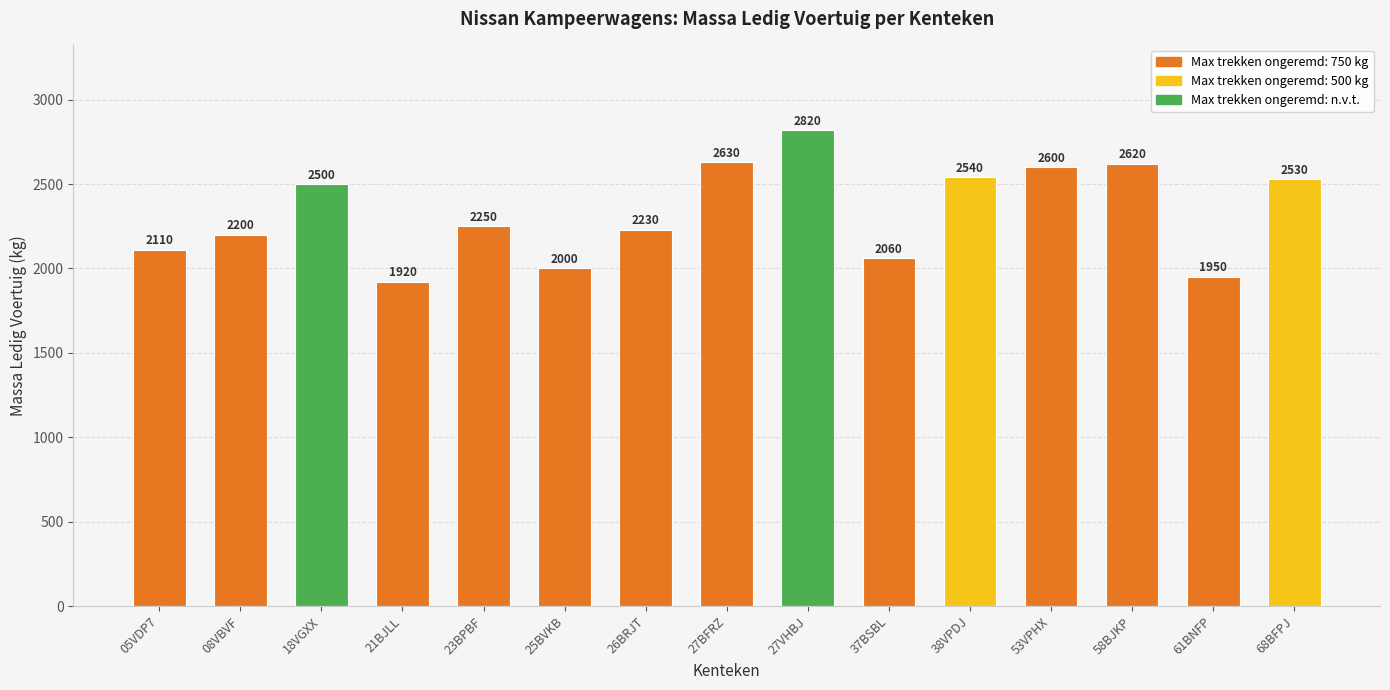

What is the change in value from 23BPBF to 27VHBJ?

+570